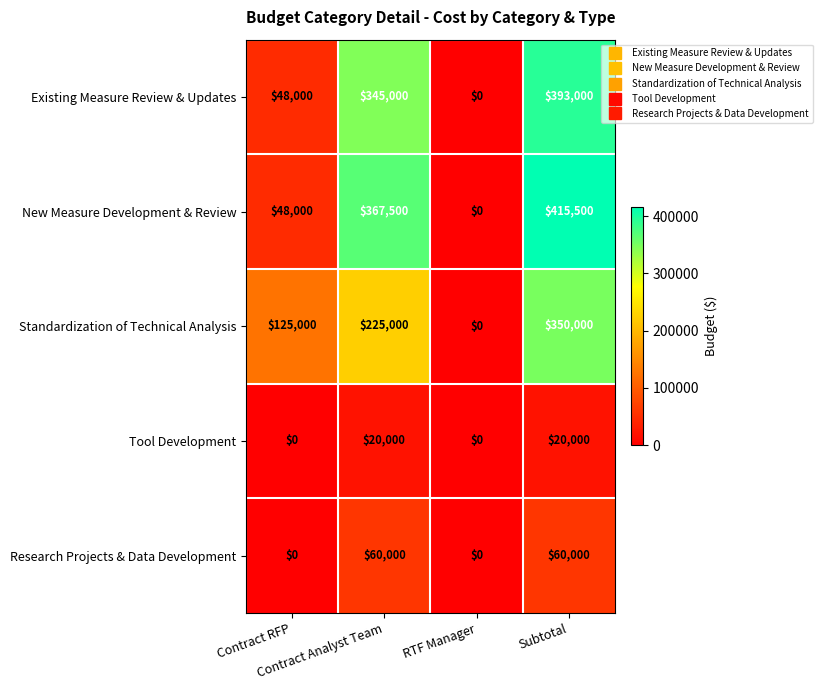

What is the difference between the maximum and minimum values in the Tool Development series?

20000